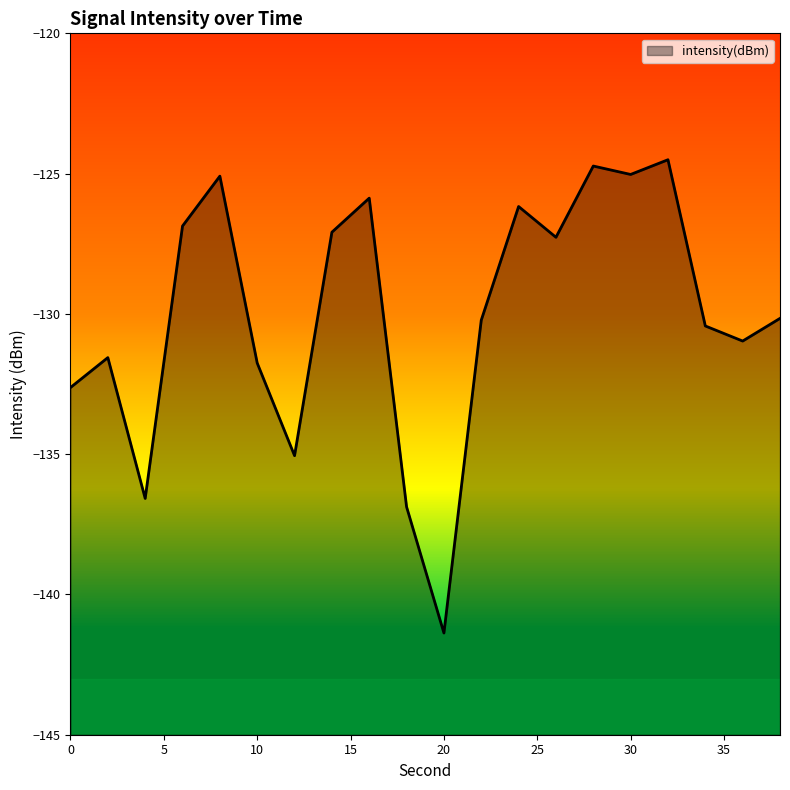

The chart shows a value of -131.8 at 10. True or false?

True